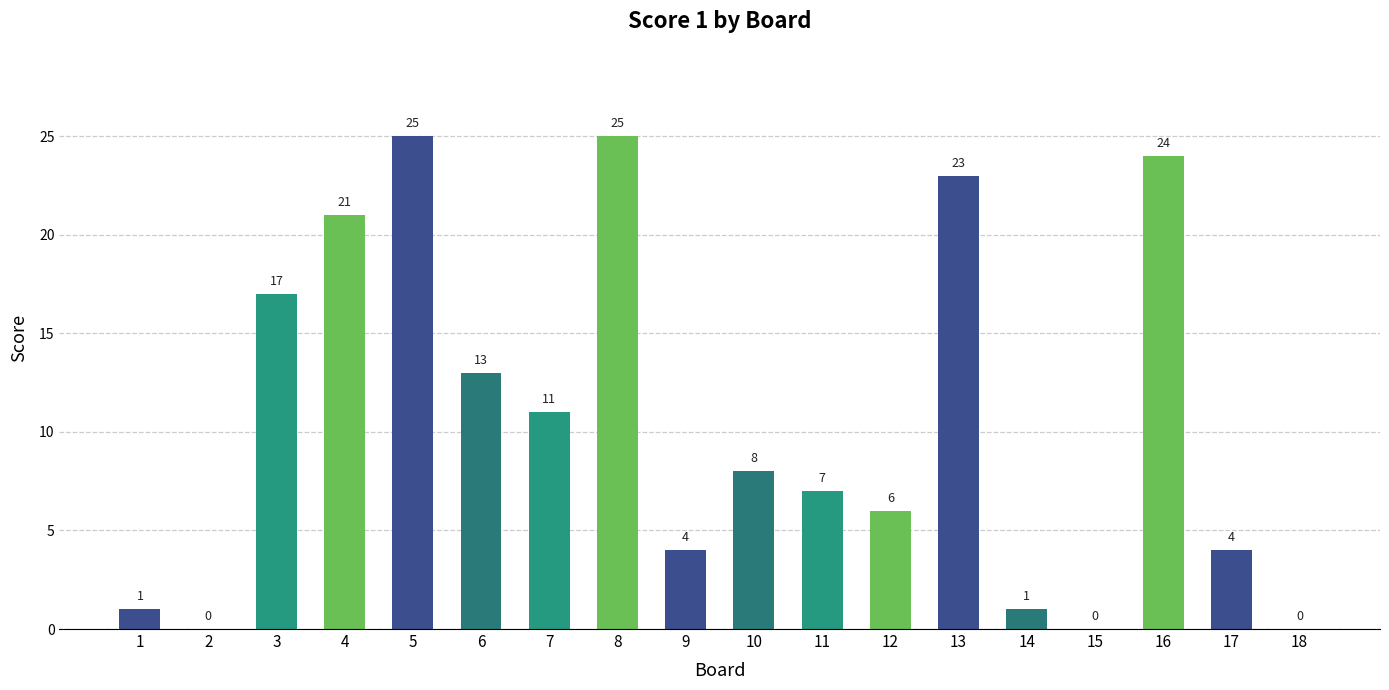

What is the sum of all values?

190